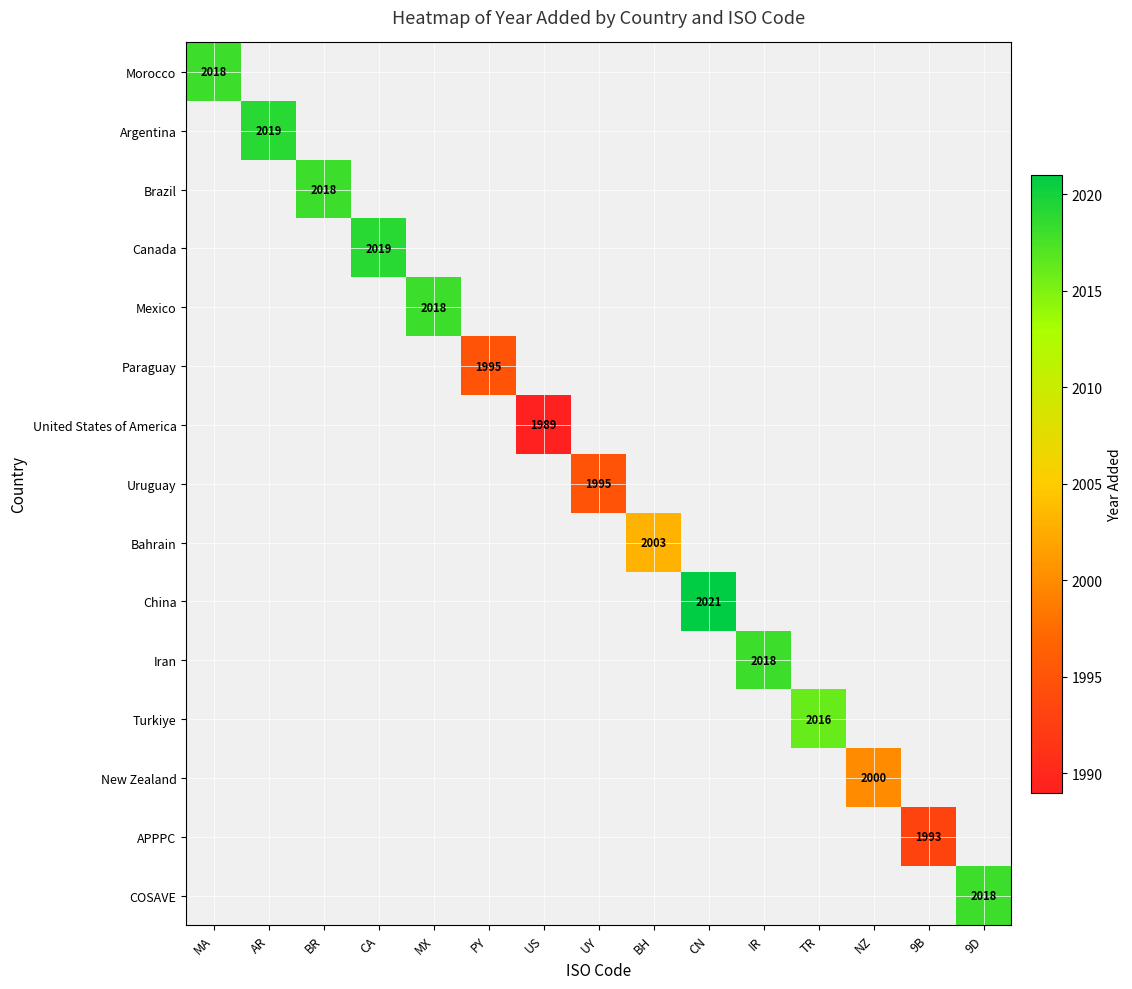

Is it true that Uruguay equals 561 at UY?

False